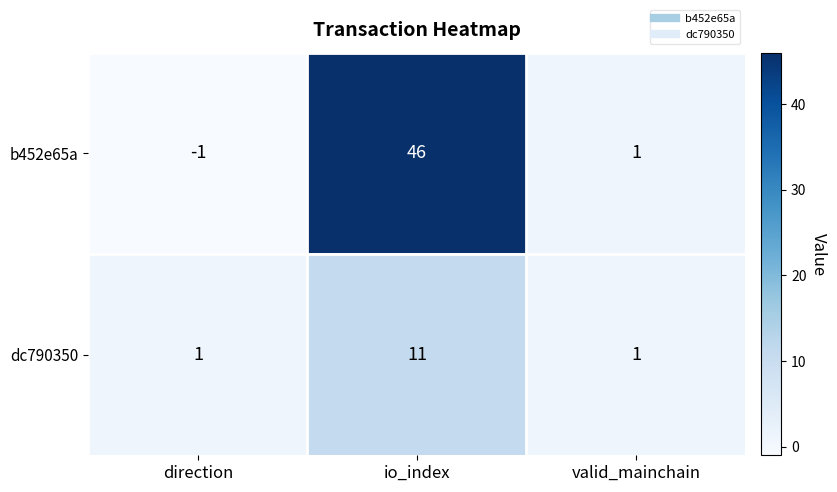

Reading left to right, what are all the values shown in this chart?

b452e65a: -1	46	1
dc790350: 1	11	1